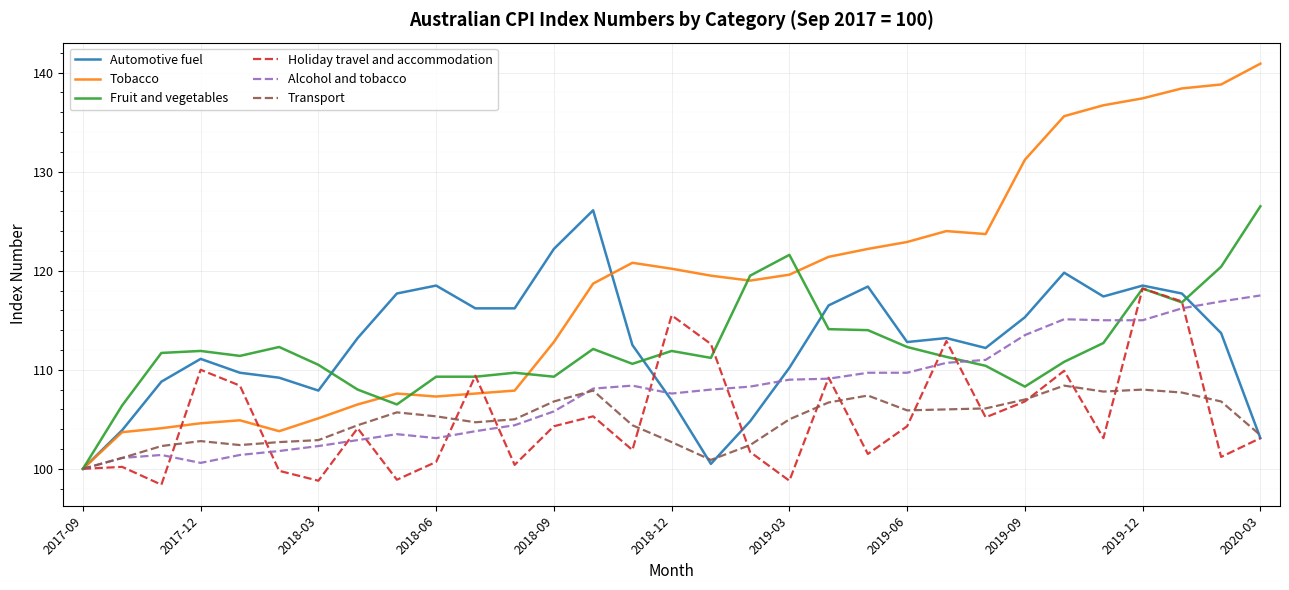

After their last crossing, which series has the higher values: Automotive fuel or Tobacco?

Tobacco